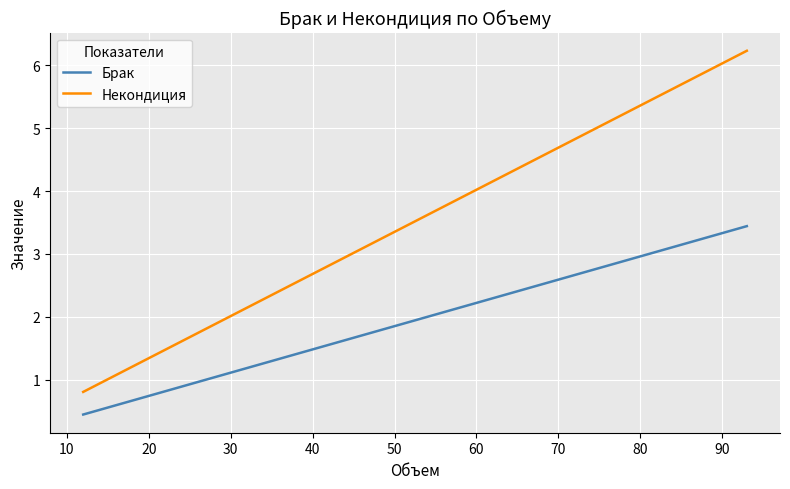

Rank the series by their maximum value, from lowest to highest.

Брак, Некондиция